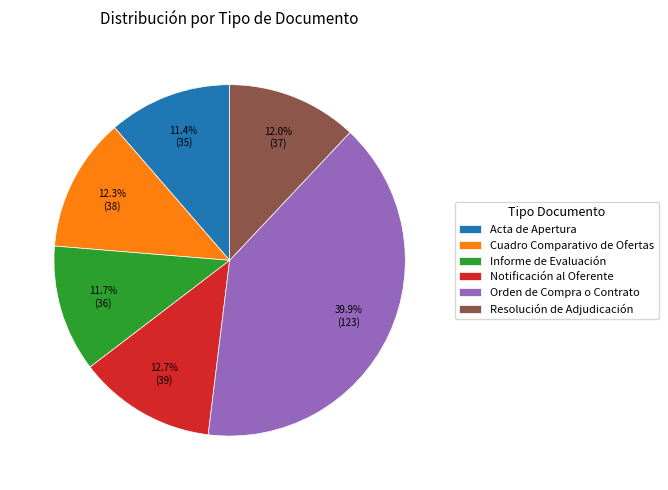

Which slice is the largest?

Orden de Compra o Contrato